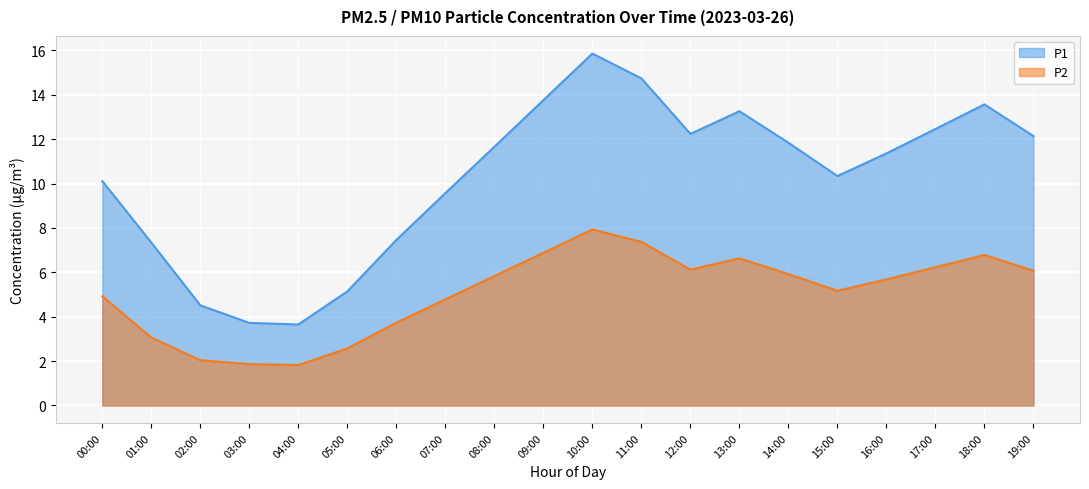

Reading right to left, list all the values displayed in this chart.

P1: 19:00=12.1	18:00=13.6	17:00=12.5	16:00=11.4	15:00=10.3	14:00=11.8	13:00=13.3	12:00=12.2	11:00=14.7	10:00=15.9	09:00=13.8	08:00=11.7	07:00=9.6	06:00=7.5	05:00=5.1	04:00=3.6	03:00=3.7	02:00=4.5	01:00=7.3	00:00=10.1
P2: 19:00=6.1	18:00=6.8	17:00=6.2	16:00=5.7	15:00=5.2	14:00=5.9	13:00=6.6	12:00=6.1	11:00=7.4	10:00=7.9	09:00=6.9	08:00=5.8	07:00=4.8	06:00=3.7	05:00=2.6	04:00=1.8	03:00=1.9	02:00=2.0	01:00=3.1	00:00=4.9